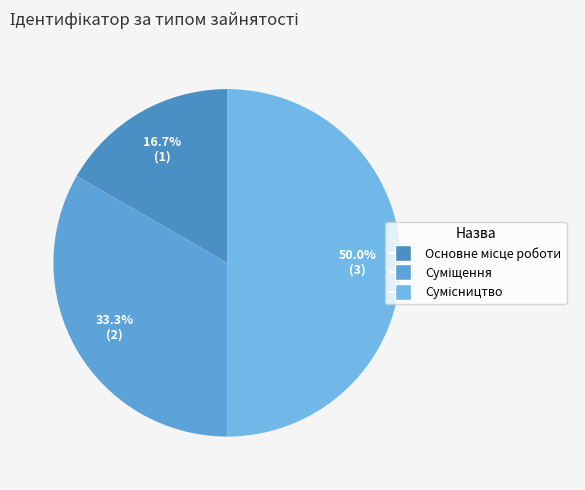

How many segments does this pie chart have?

3